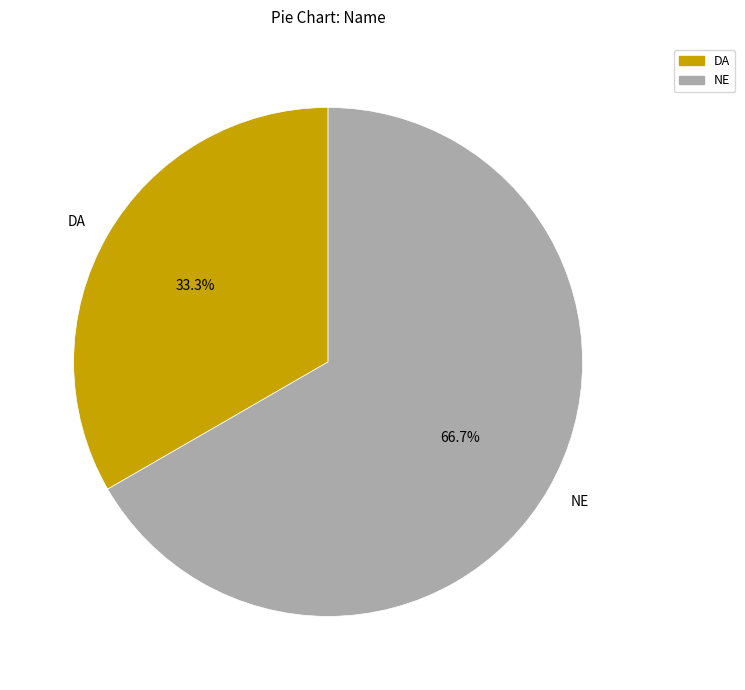

To the nearest percent, what portion does NE represent?

67%